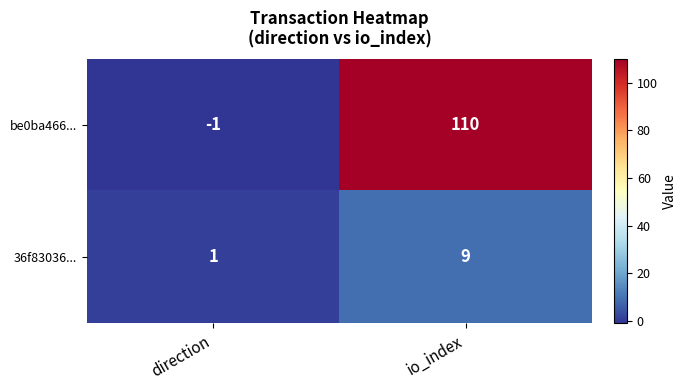

Rank the series by their maximum value, from highest to lowest.

be0ba466..., 36f83036...